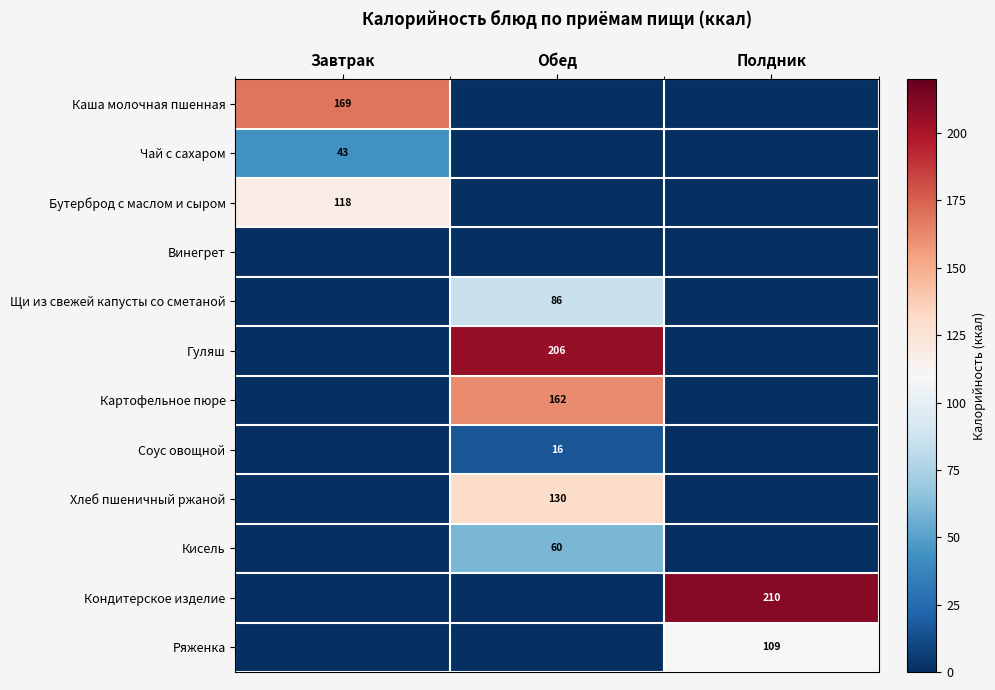

Which category has the highest value in the Каша молочная пшенная series?

Завтрак